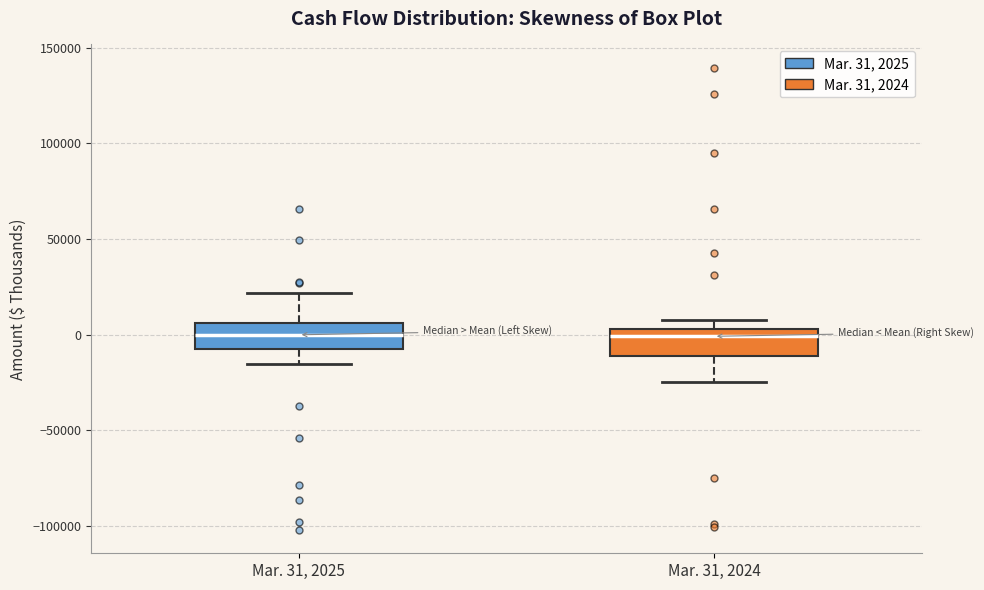

Reading left to right, read every box against the y-axis: the position of its median line, the range the box covers, and the ends of its whiskers. The values are not printed on the chart, so give them approximately, as read against the axis.

Mar. 31, 2025: median 0, box -10000 to 5000, whiskers -15000 to 20000
Mar. 31, 2024: median 0, box -10000 to 5000, whiskers -25000 to 10000